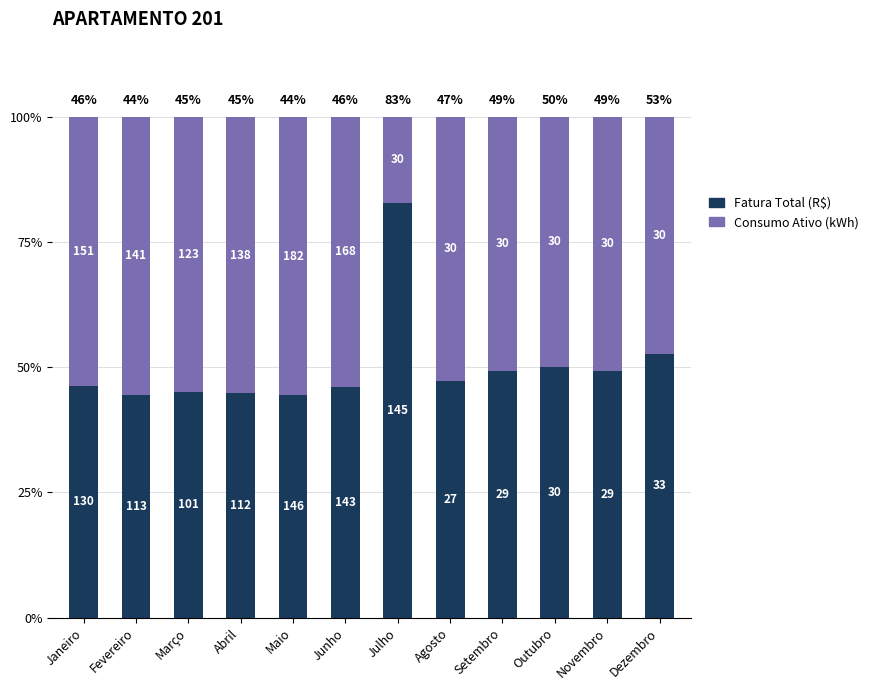

What is the label of the 1st bar from the right?

Dezembro